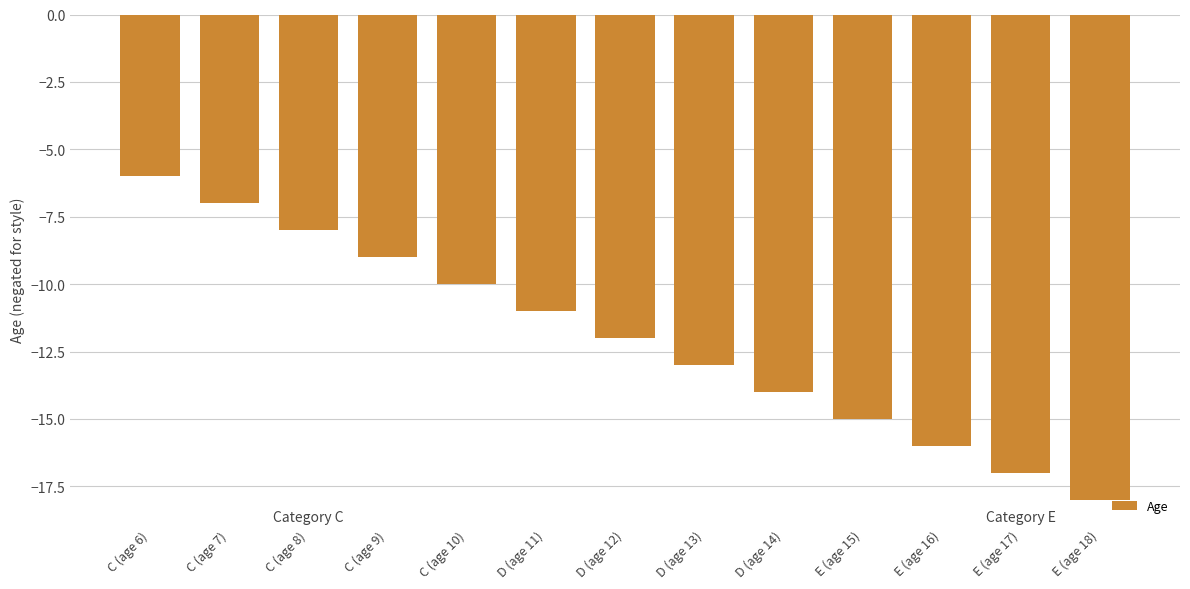

Reading right to left, what are all the values shown in this chart?

-18	-17	-16	-15	-14	-13	-12	-11	-10	-9	-8	-7	-6